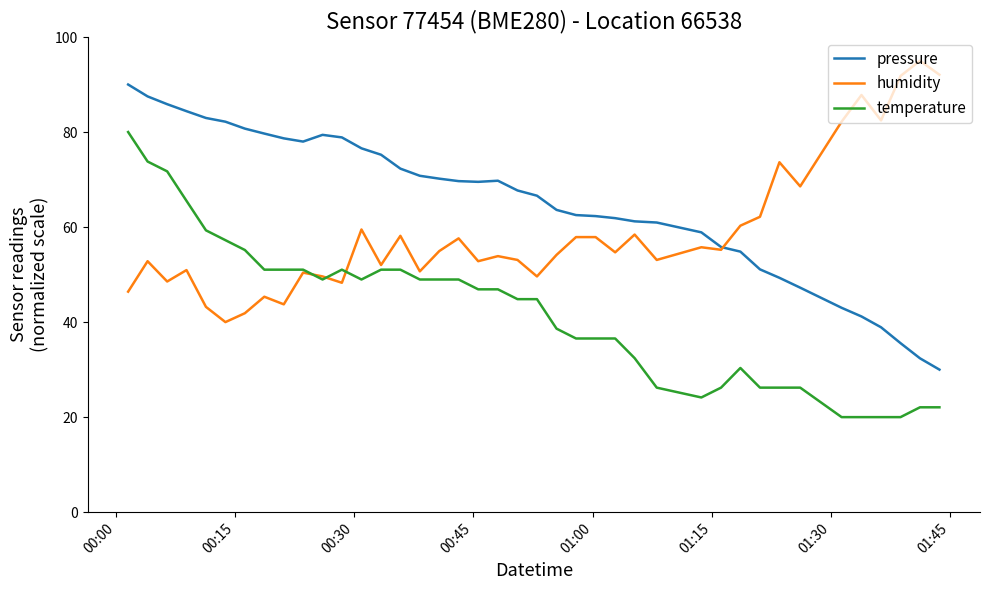

What is the highest value of the temperature series?

80.0